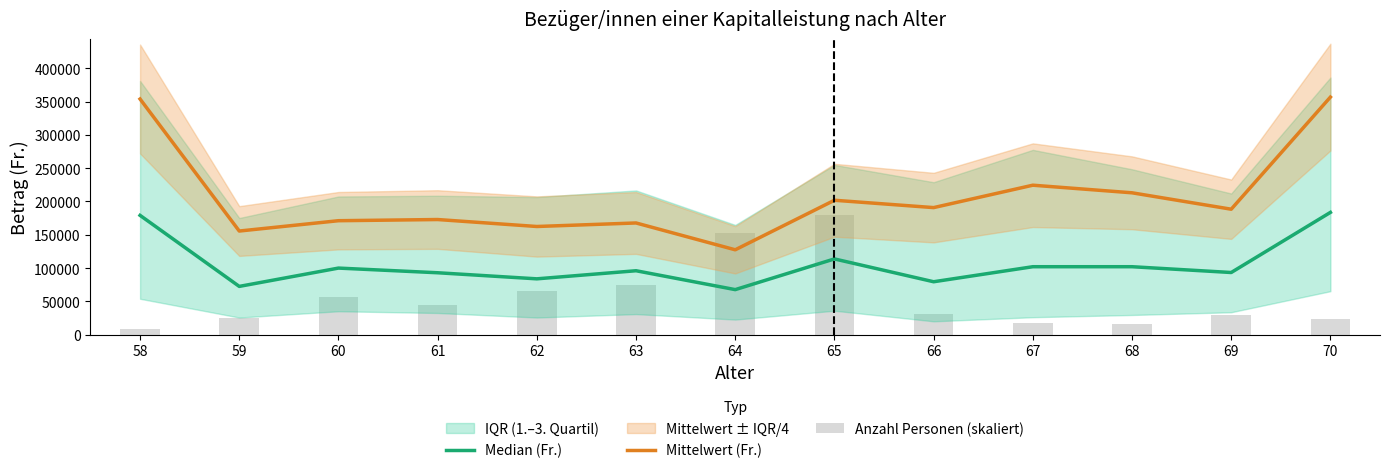

What value does the Anzahl Personen (skaliert) series have at 63?

75040.4